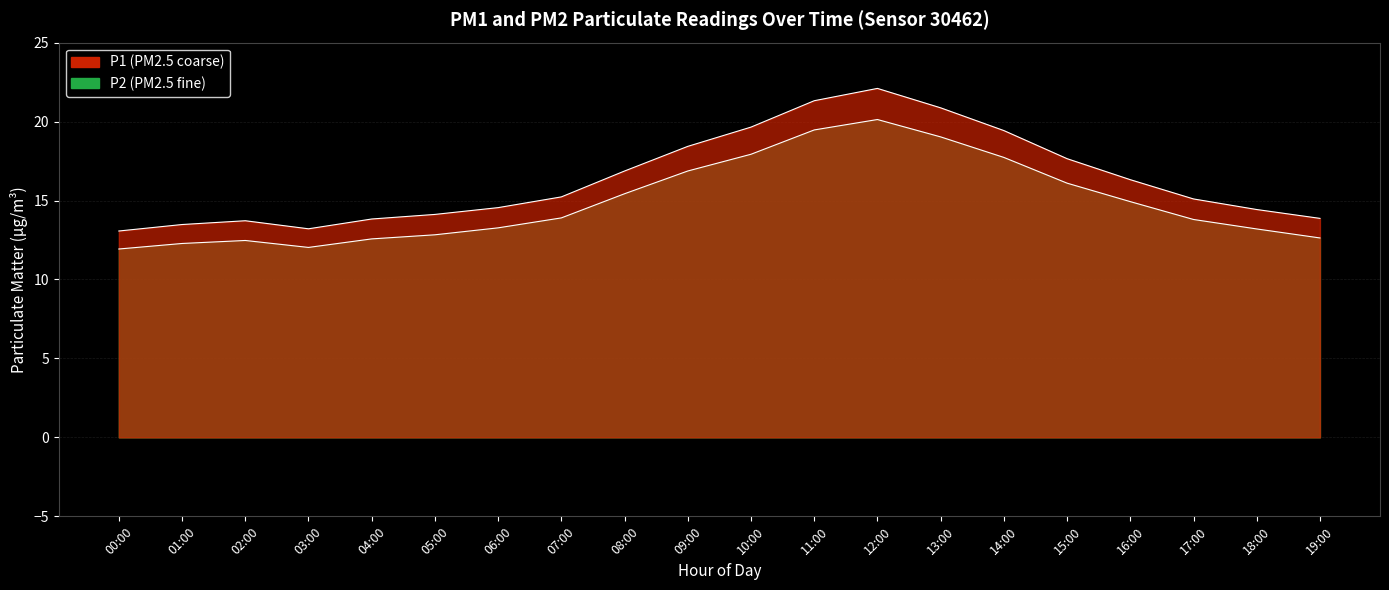

Is it true that P1 equals 22.1 at 00:00?

False